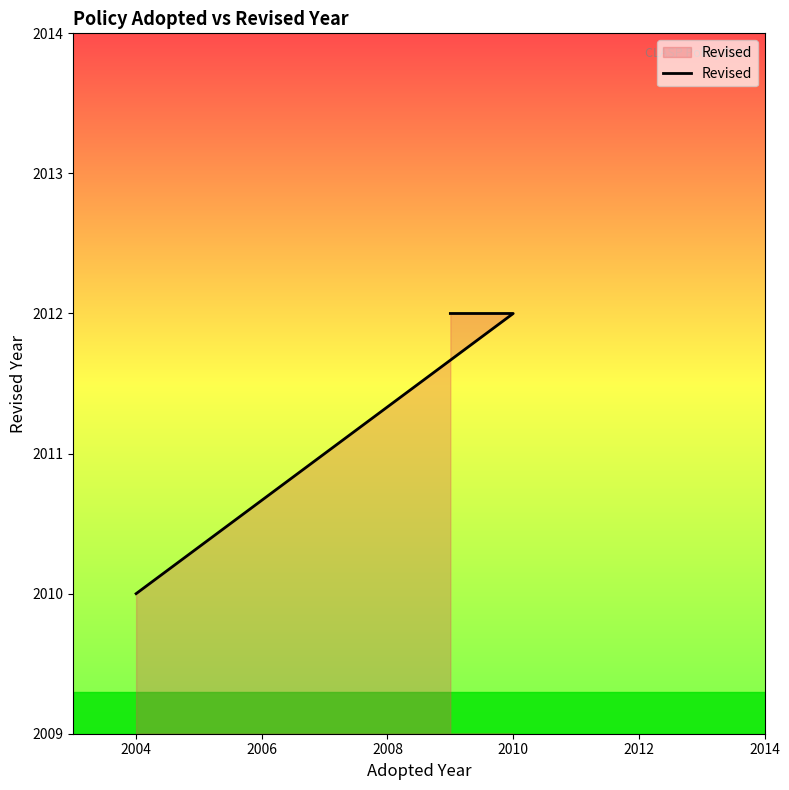

How many data points are less than 2012?

1